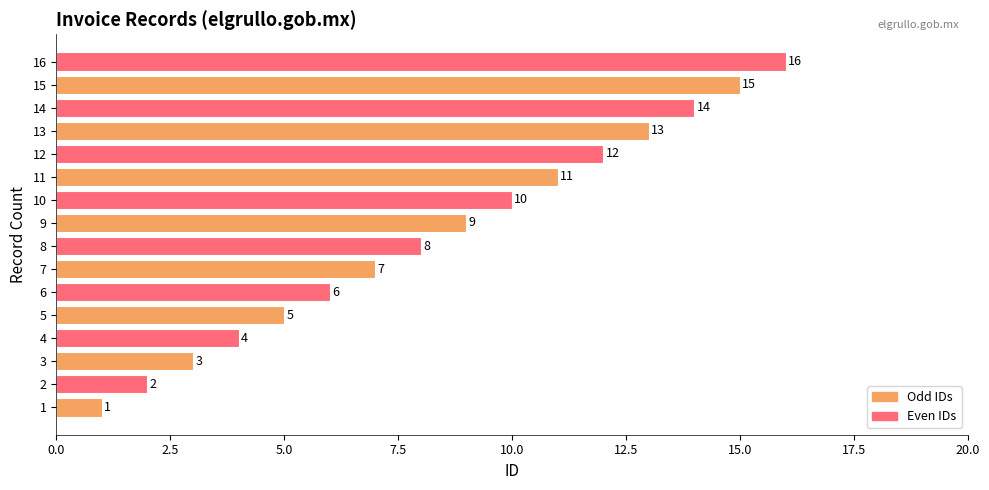

Between 15 and 7, which is larger?

15